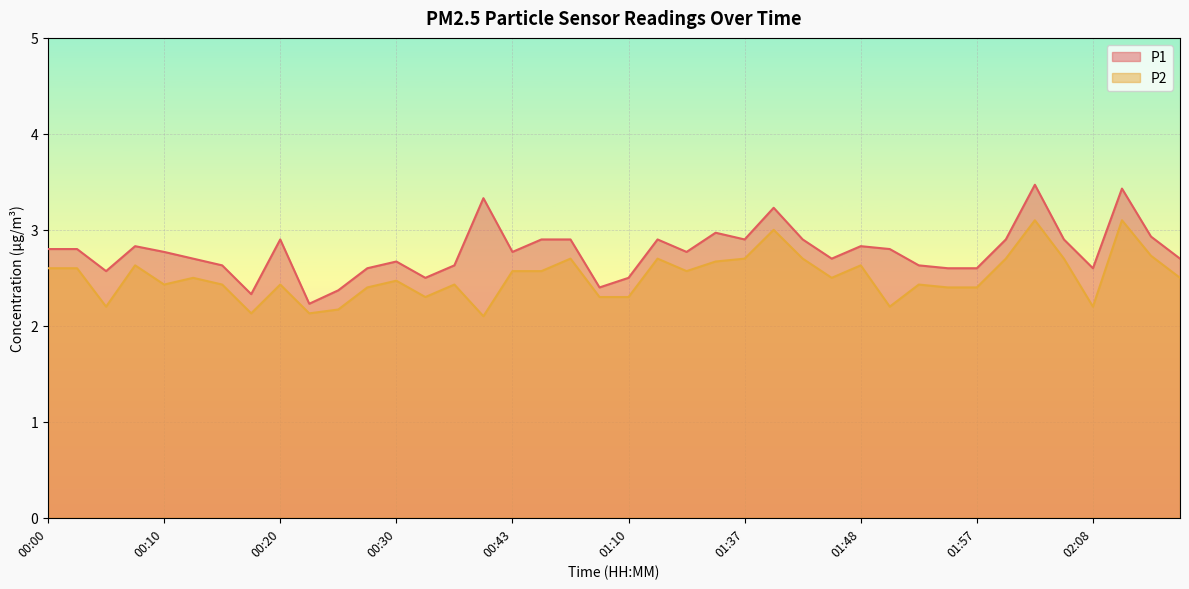

Which label corresponds to the largest value in the chart?

02:02